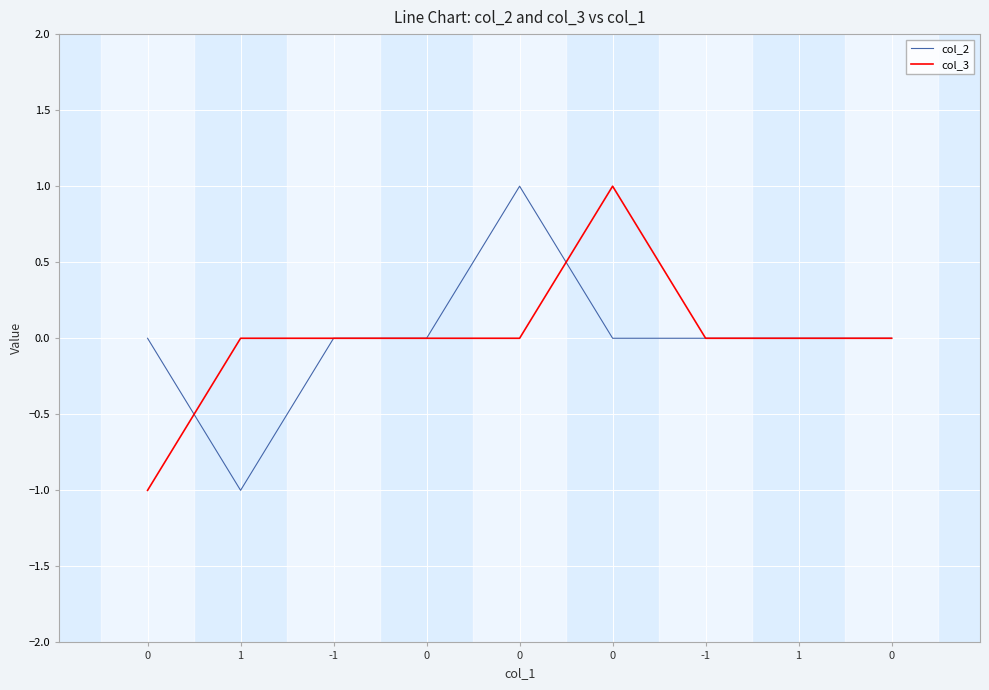

What is the label of the 8th point from the left?

1